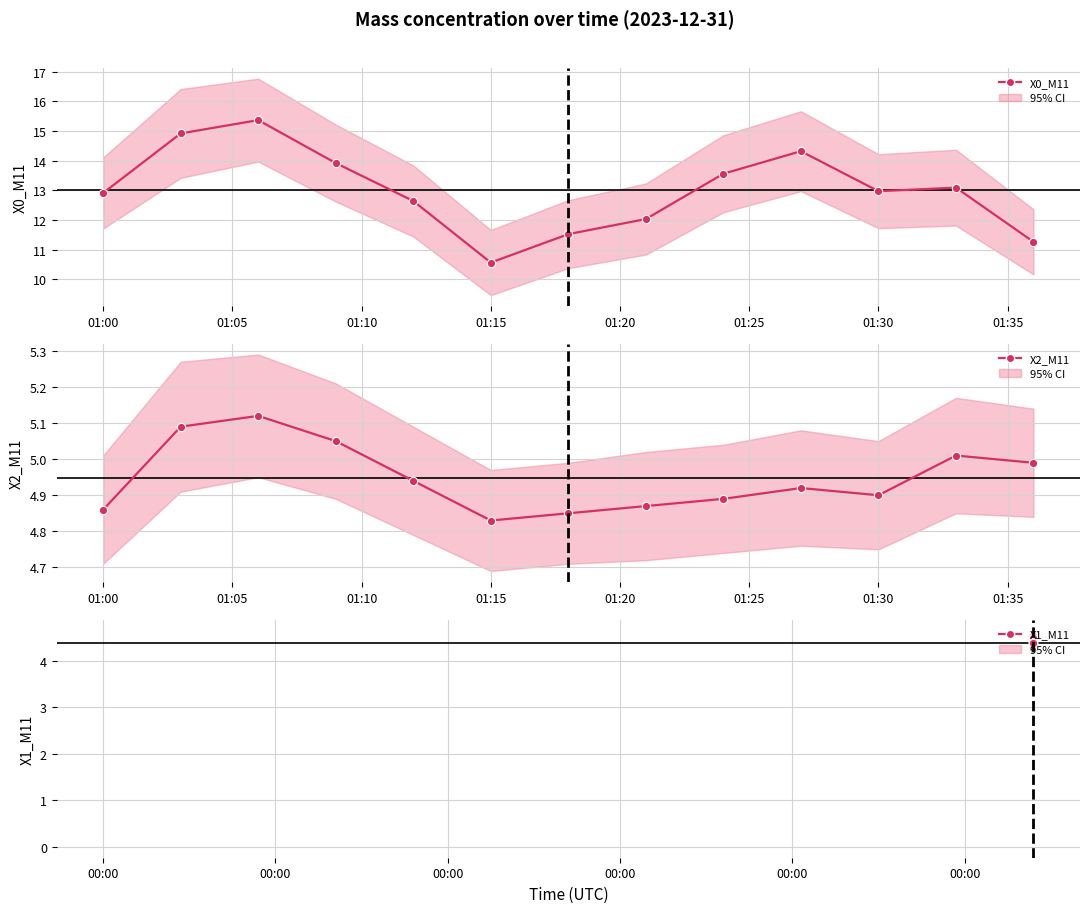

Rank the series at 01:25 from highest to lowest value.

X0_M11, X2_M11, X1_M11